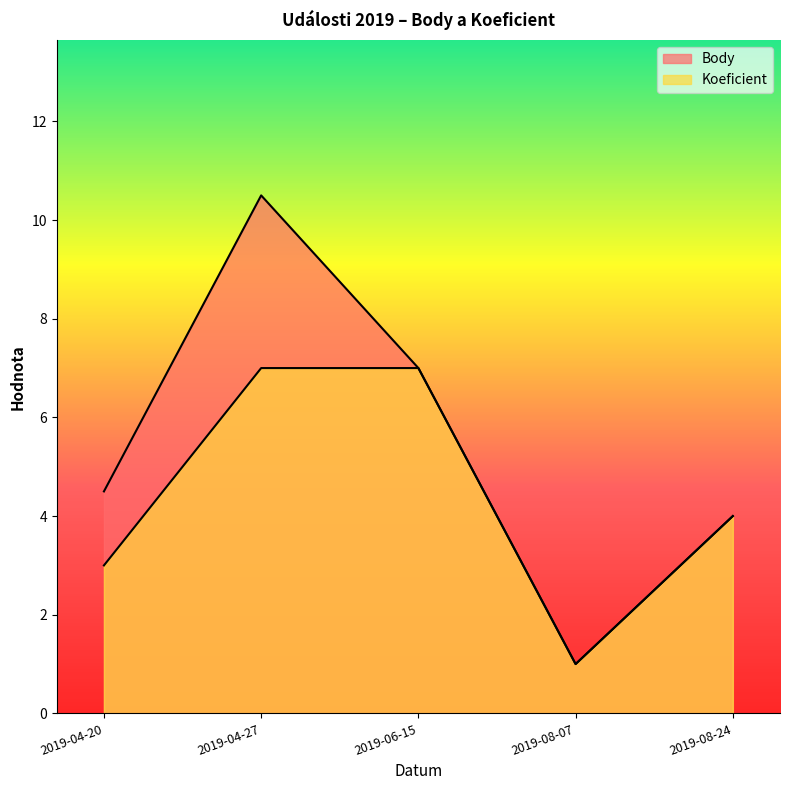

At which label is Body closest to 5?

2019-04-20